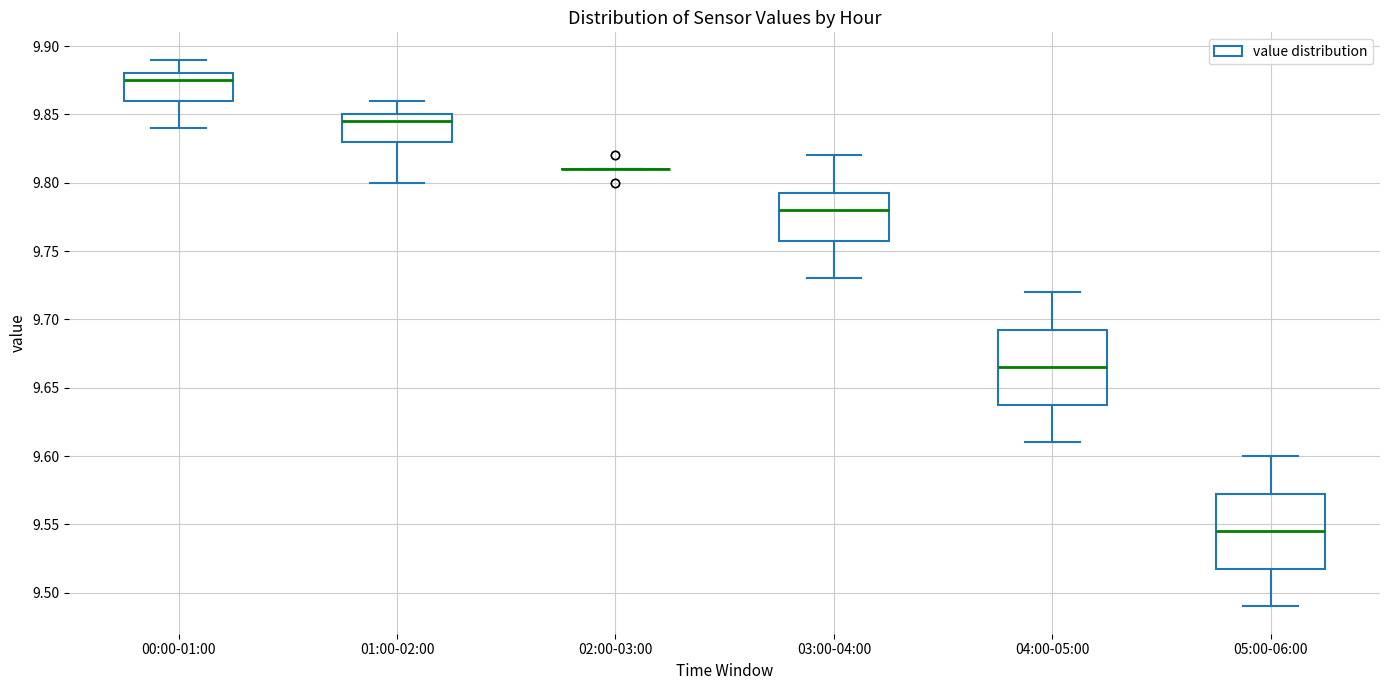

Reading left to right, read every box against the y-axis: the position of its median line, the range the box covers, and the ends of its whiskers. The values are not printed on the chart, so give them approximately, as read against the axis.

00:00-01:00: median 9.875, box 9.860 to 9.880, whiskers 9.840 to 9.890
01:00-02:00: median 9.845, box 9.830 to 9.850, whiskers 9.800 to 9.860
02:00-03:00: box collapsed to a line at 9.810, whiskers 9.810 to 9.810
03:00-04:00: median 9.780, box 9.760 to 9.795, whiskers 9.730 to 9.820
04:00-05:00: median 9.665, box 9.640 to 9.695, whiskers 9.610 to 9.720
05:00-06:00: median 9.545, box 9.520 to 9.575, whiskers 9.490 to 9.600